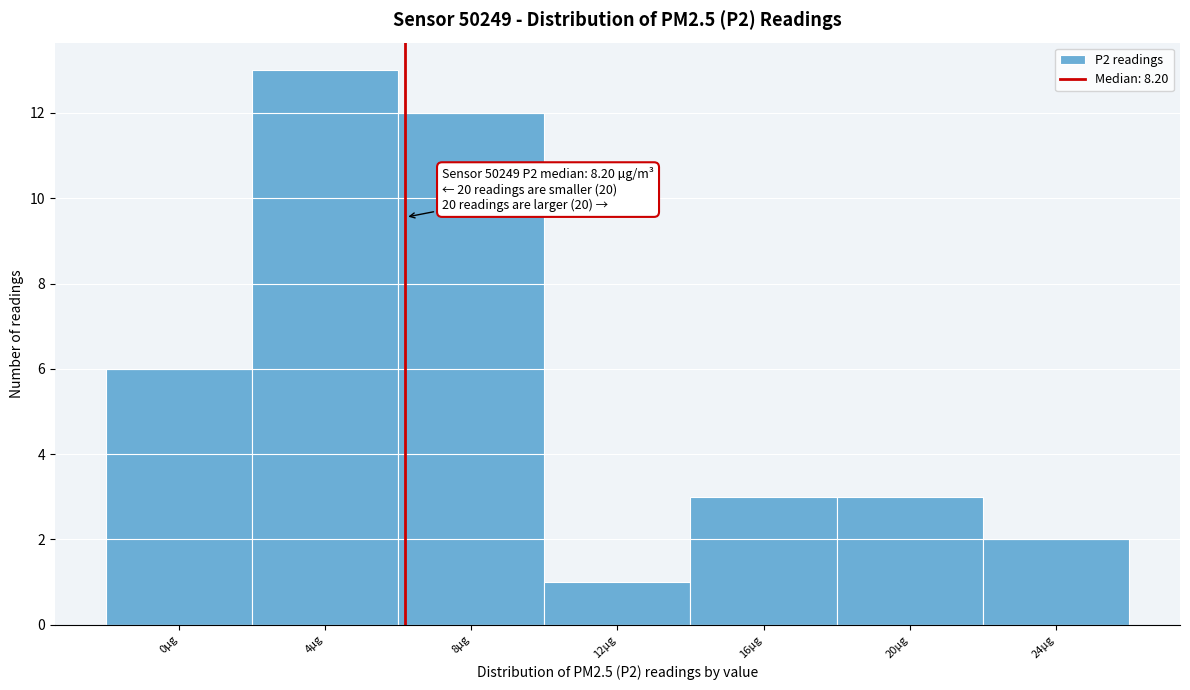

Reading left to right, list all the values displayed in this chart.

6	13	12	1	3	3	2